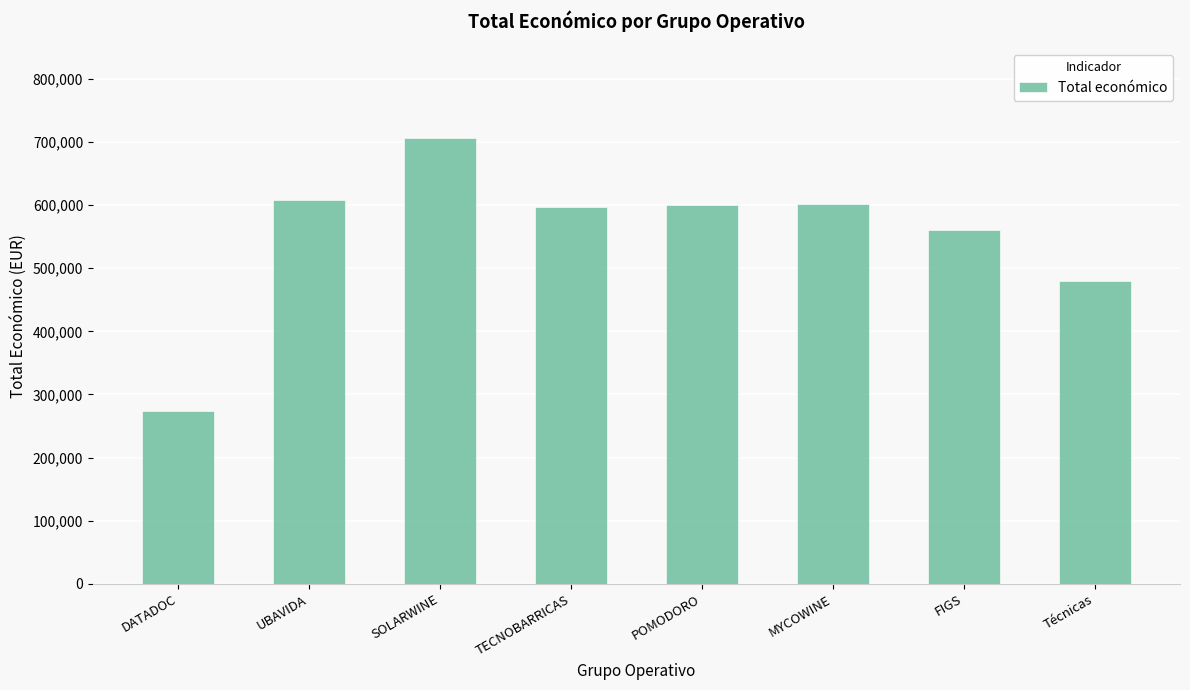

What is the label of the 3rd bar from the left?

SOLARWINE